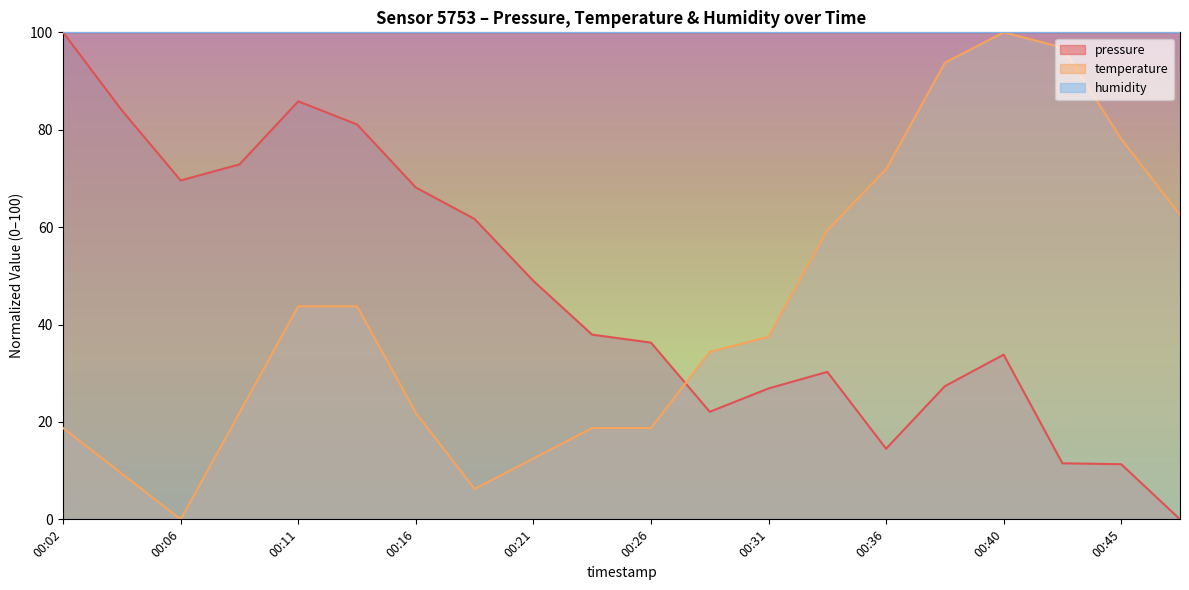

Which category has the lowest value in the temperature series?

00:06